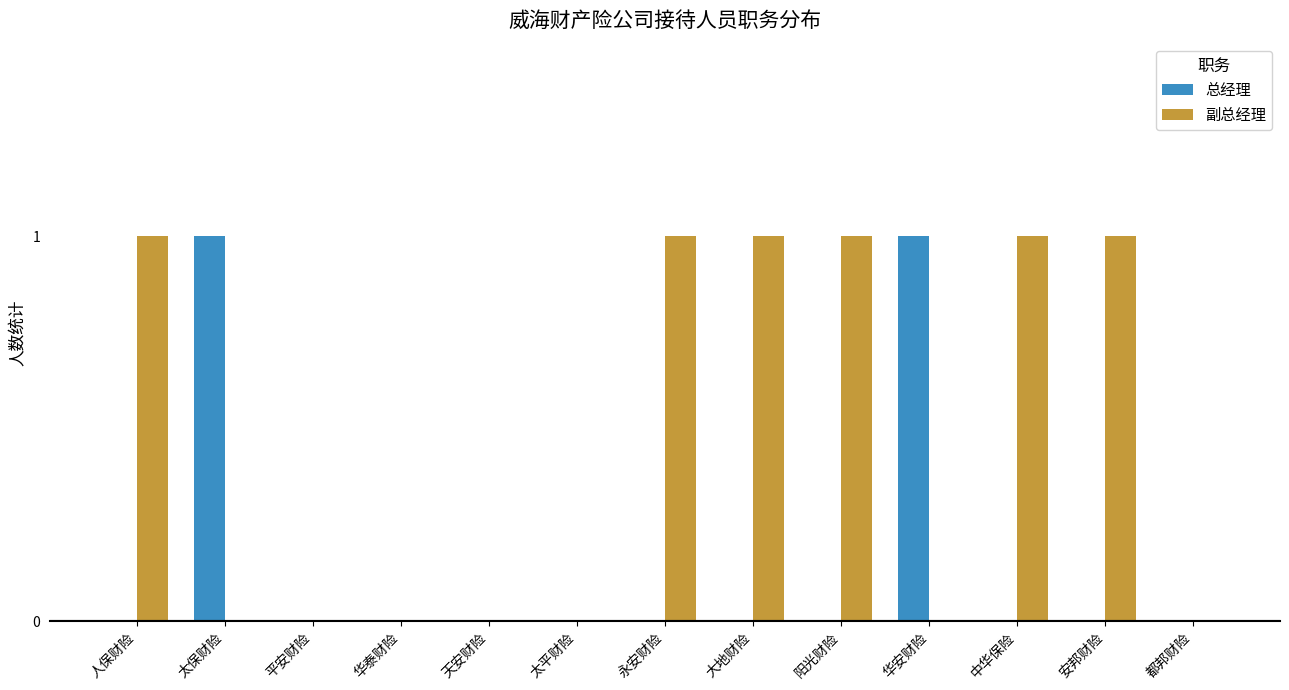

The 总经理 series shows 0 at 华泰财险. True or false?

True